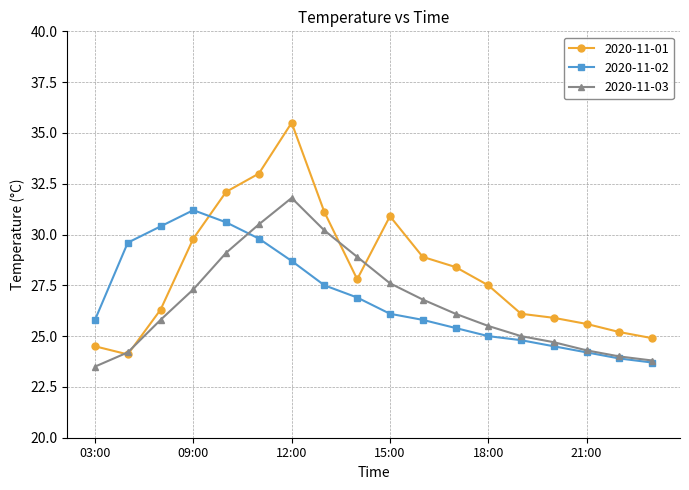

What is the lowest value of the 2020-11-03 series?

23.5